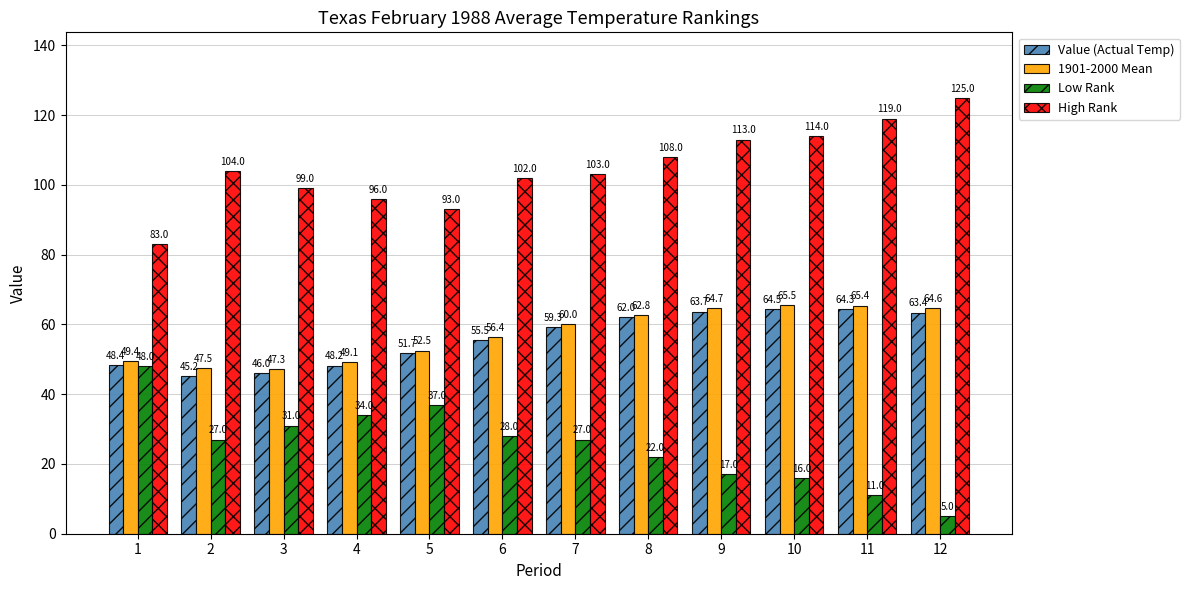

Where does the Value (Actual Temp) series first go above 59?

7